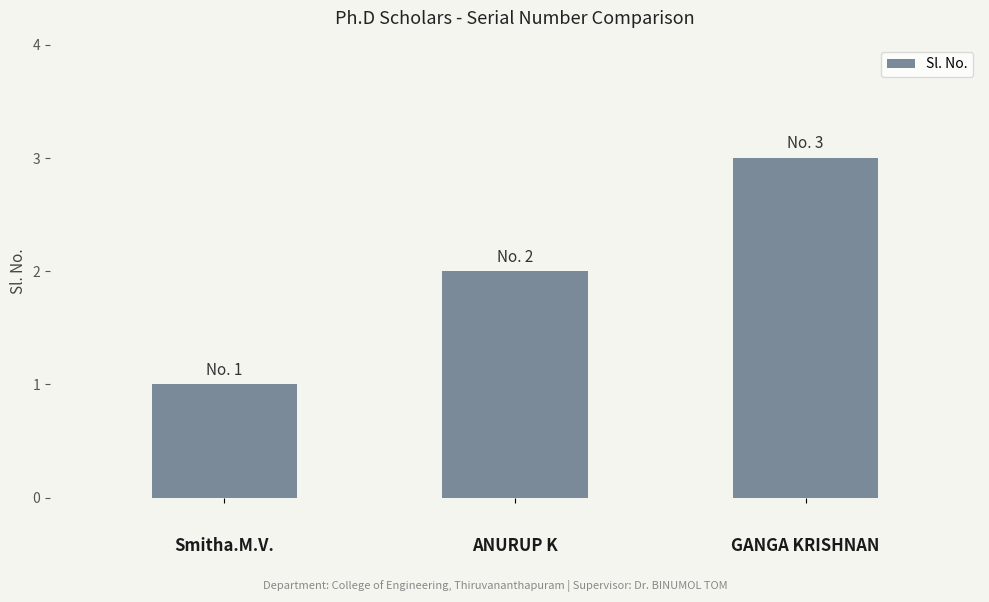

What is the sum of all values?

6